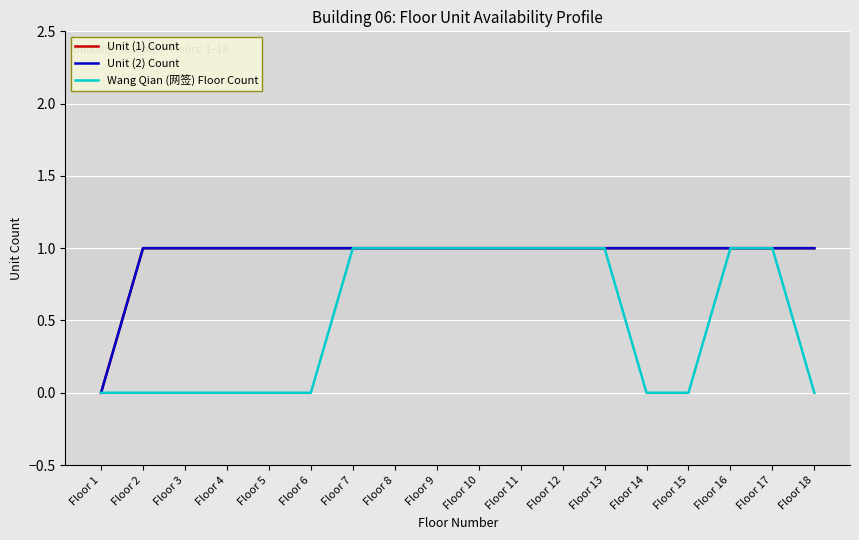

True or false: Wang Qian (网签) Floor Count has more than 0 points higher than both neighbors.

False